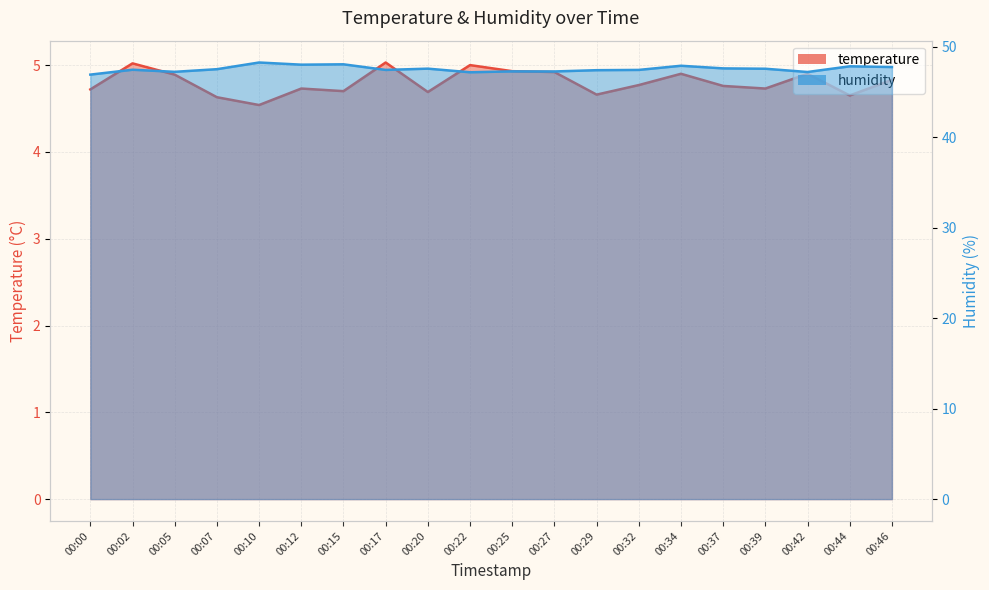

At which label does temperature reach its peak?

00:17